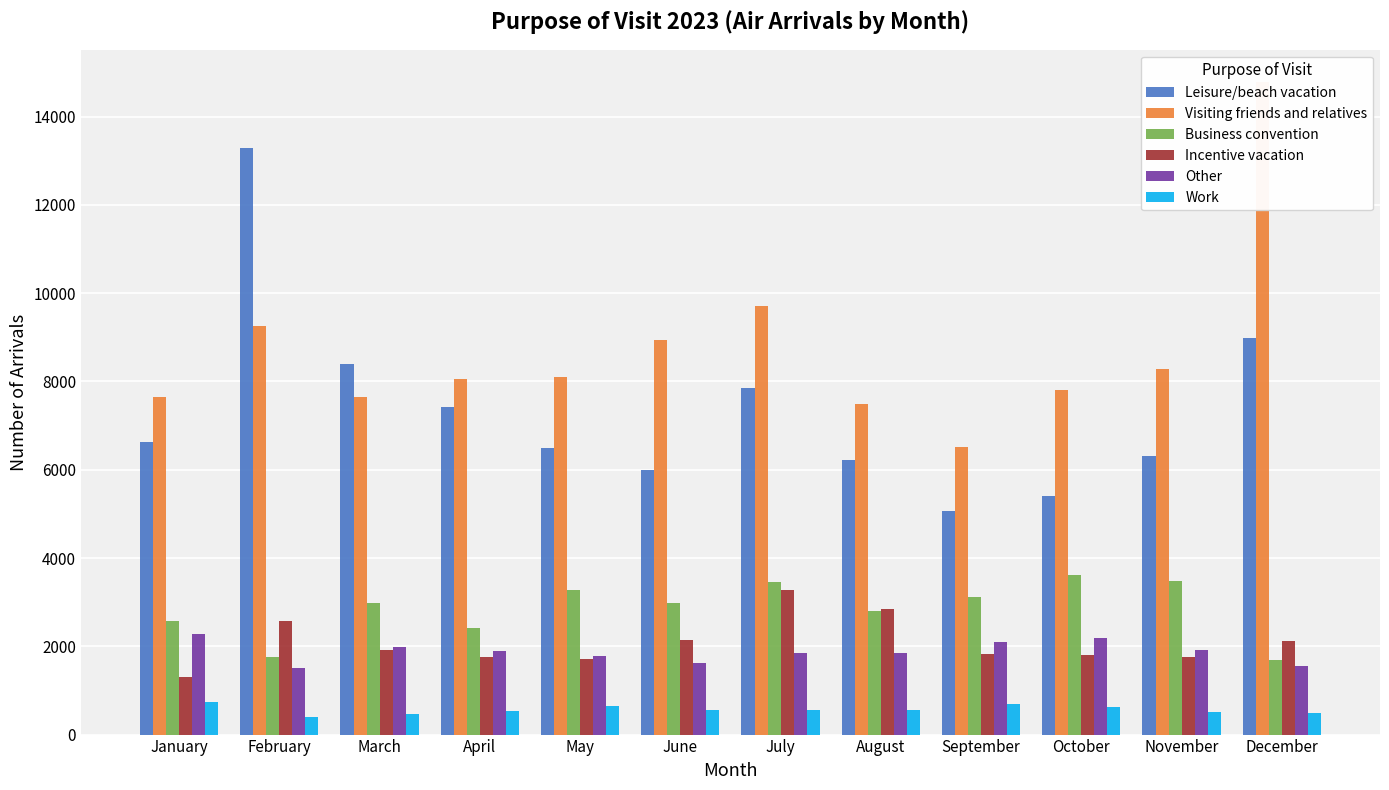

What are all the series names shown in the legend?

Leisure/beach vacation, Visiting friends and relatives, Business convention, Incentive vacation, Other, Work